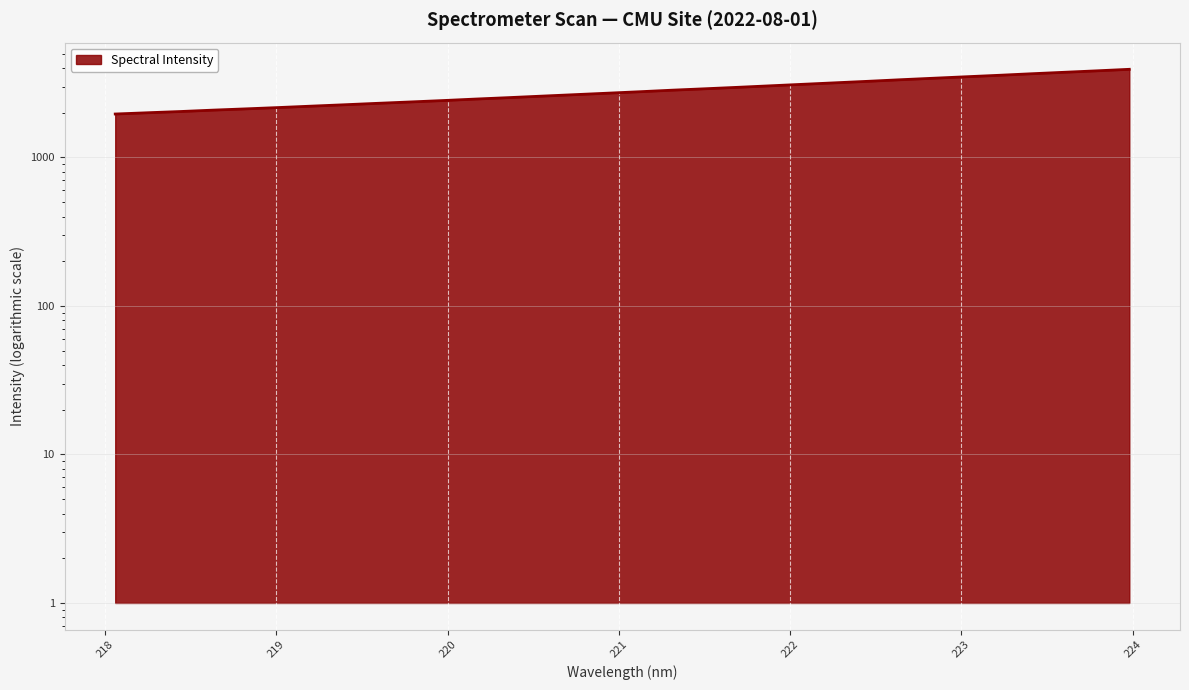

List the labels in order of value, largest first.

223.9802, 223.7895, 223.5987, 223.408, 223.2172, 223.0264, 222.8355, 222.6447, 222.4538, 222.263, 222.0721, 221.8812, 221.6902, 221.4993, 221.3083, 221.1174, 220.9264, 220.7354, 220.5444, 220.3533, 220.1623, 219.9712, 219.7801, 219.589, 219.3979, 219.2067, 219.0156, 218.8244, 218.6332, 218.442, 218.2508, 218.0596